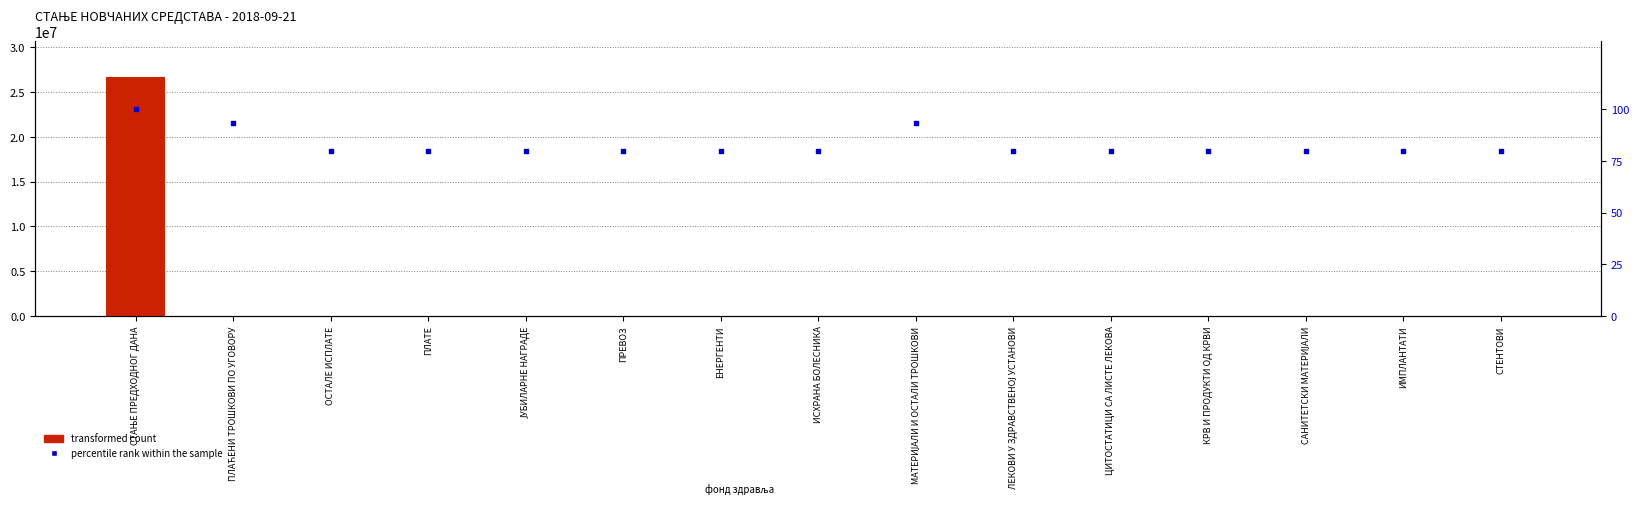

At which category is the sum across all series the highest?

СТАЊЕ ПРЕДХОДНОГ ДАНА